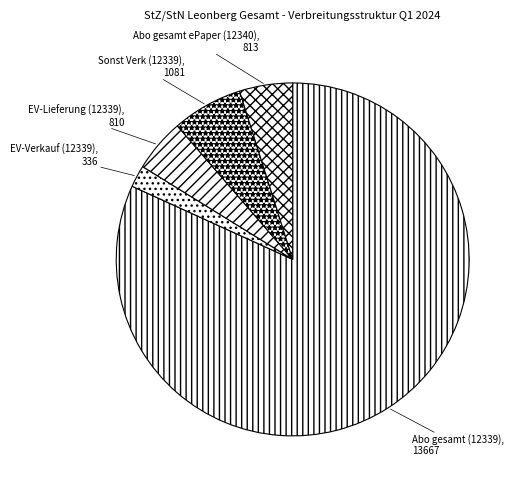

How many segments does this pie chart have?

5